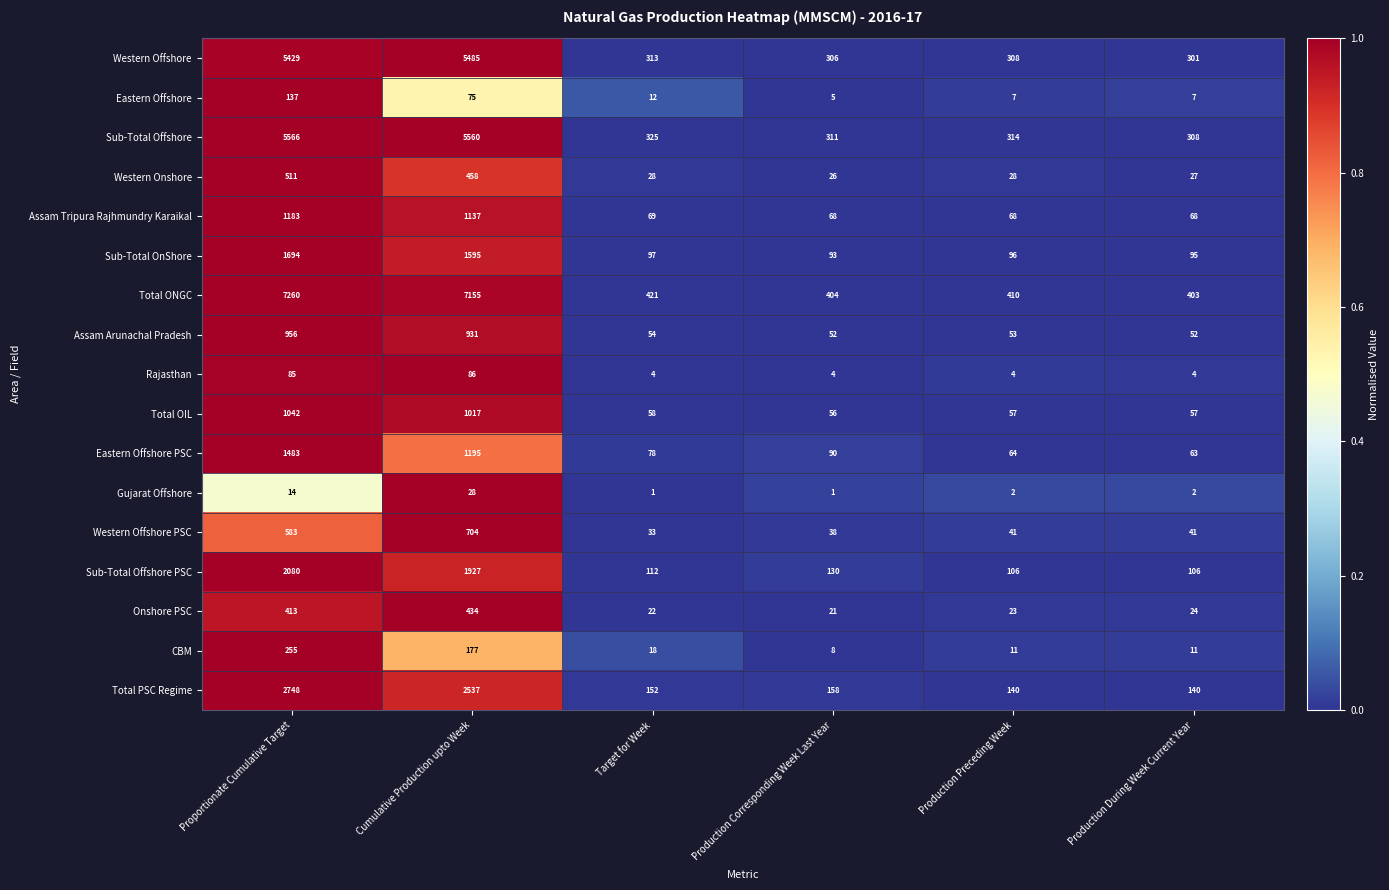

At Production Preceding Week, list the series in order from largest to smallest.

Total ONGC, Sub-Total Offshore, Western Offshore, Total PSC Regime, Sub-Total Offshore PSC, Sub-Total OnShore, Assam Tripura Rajhmundry Karaikal, Eastern Offshore PSC, Total OIL, Assam Arunachal Pradesh, Western Offshore PSC, Western Onshore, Onshore PSC, CBM, Eastern Offshore, Rajasthan, Gujarat Offshore